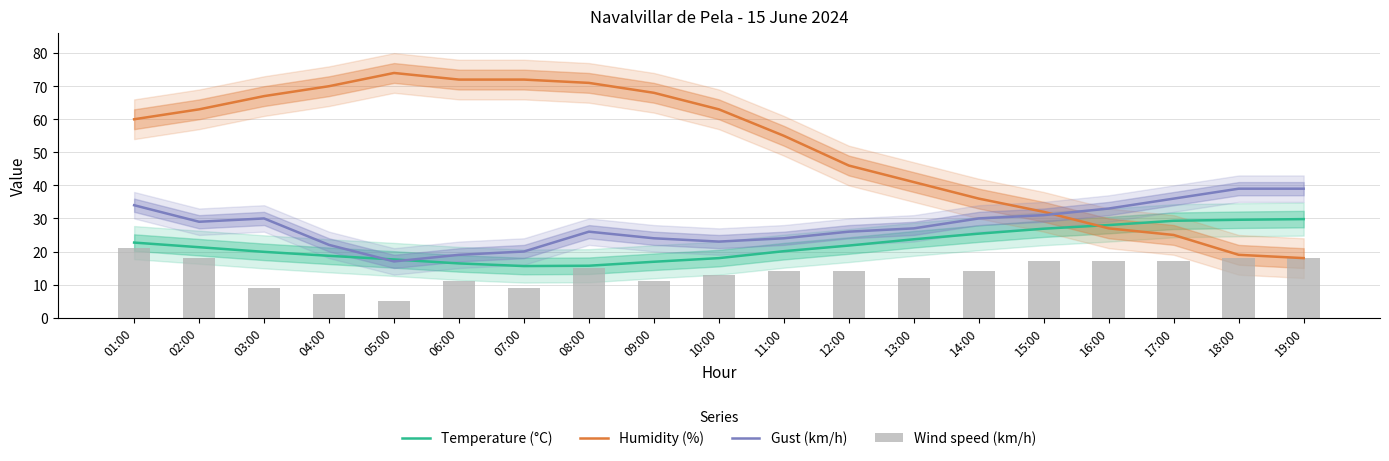

Count the number of categories in the chart.

19